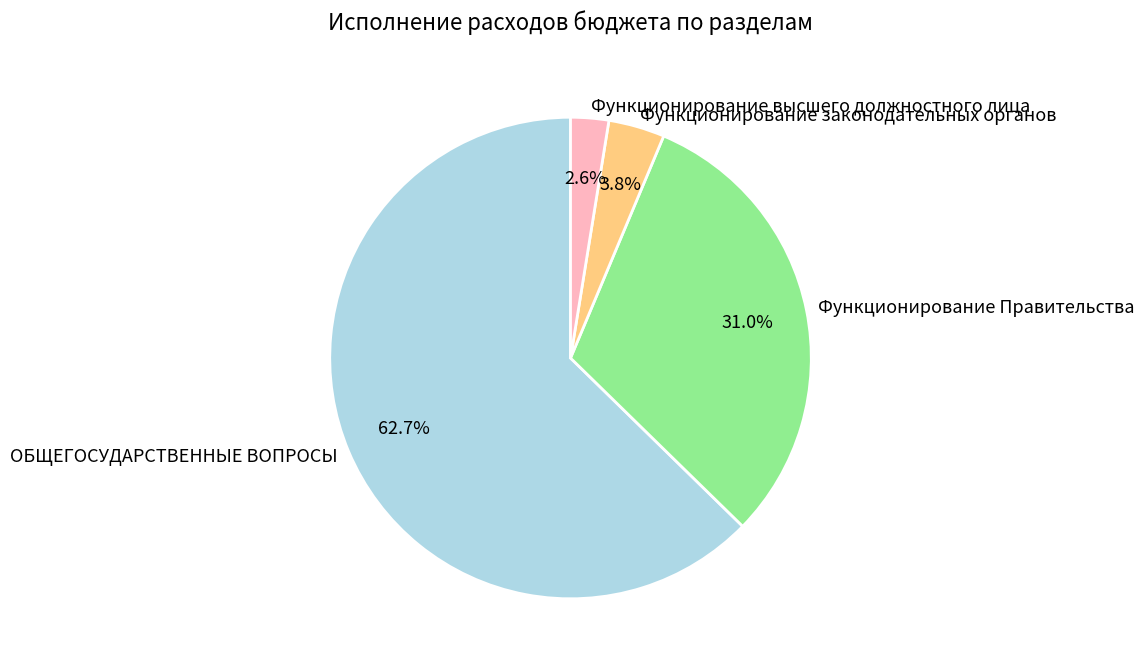

To the nearest percent, what is the difference between the largest and smallest slice percentages?

60%